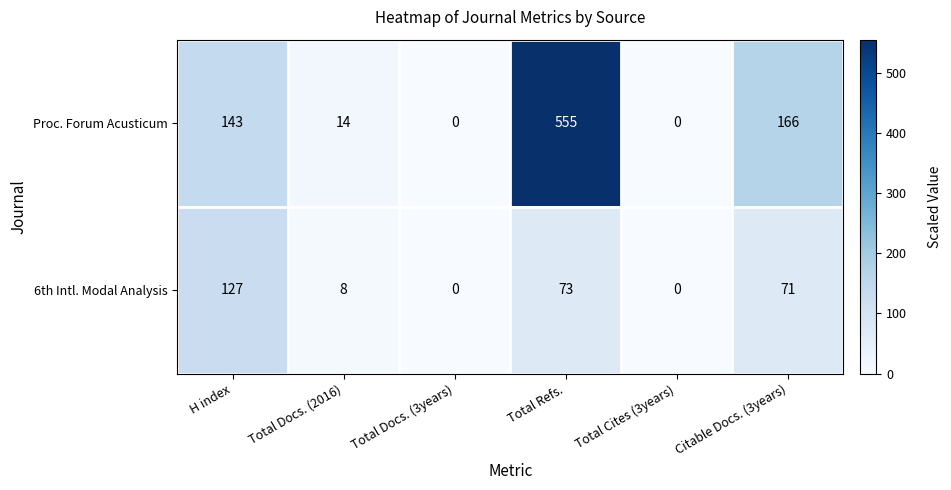

Is the value of 6th Intl. Modal Analysis at H index greater than the value of Proc. Forum Acusticum at Total Docs. (2016)?

Yes